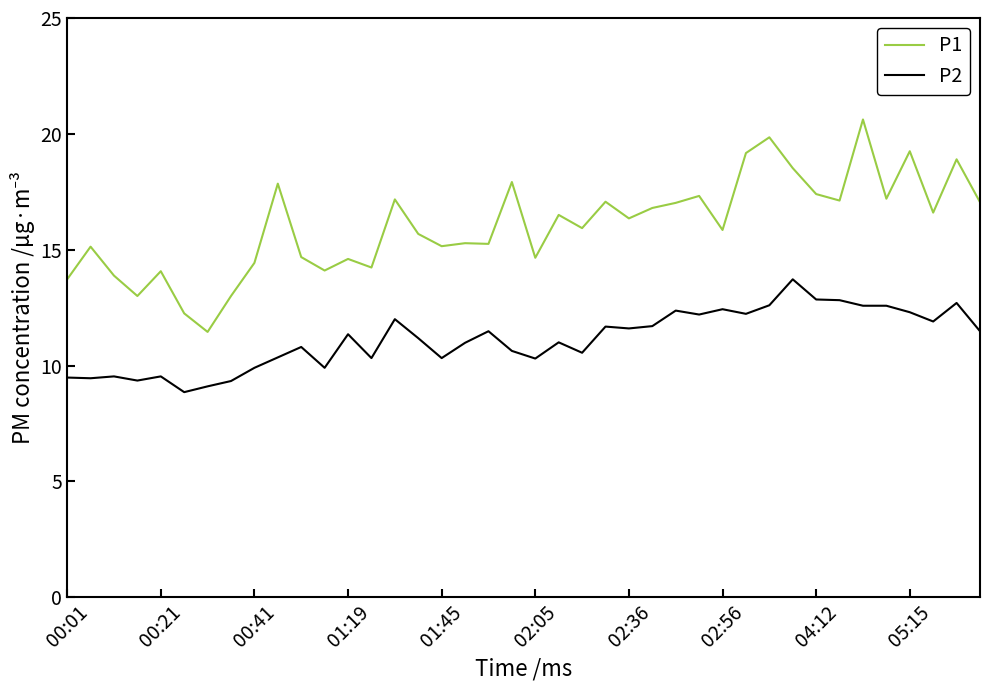

True or false: P1 has more than 0 interior local peaks.

True